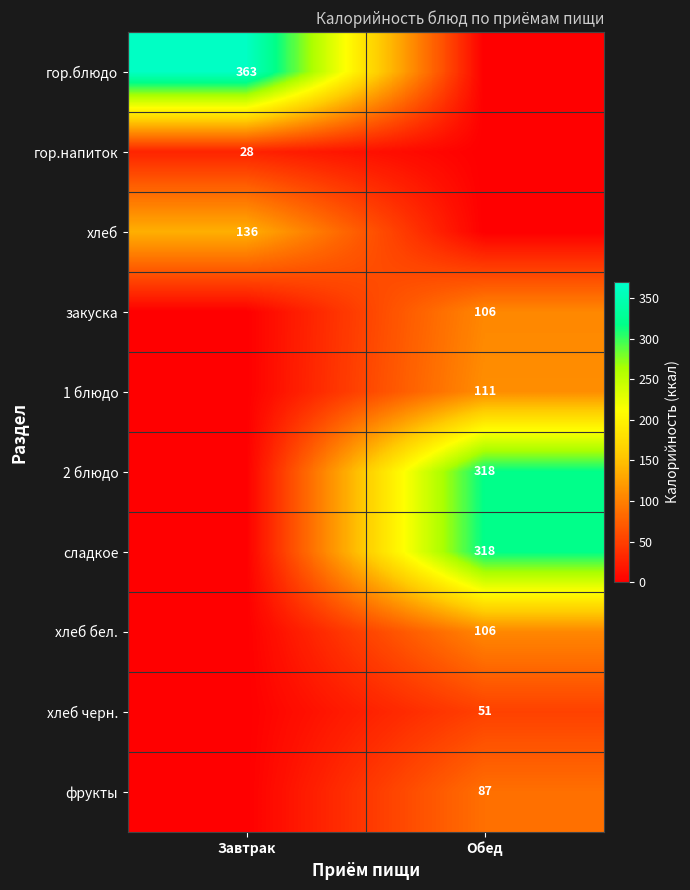

The value of хлеб черн. at Обед is 12. True or false?

False